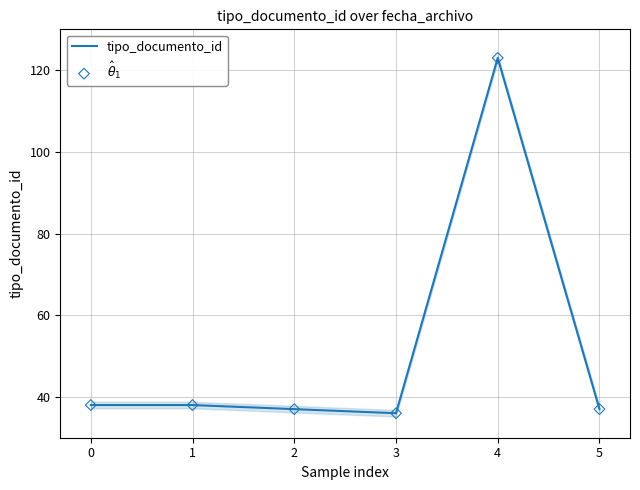

At which category is the sum across all series the highest?

4